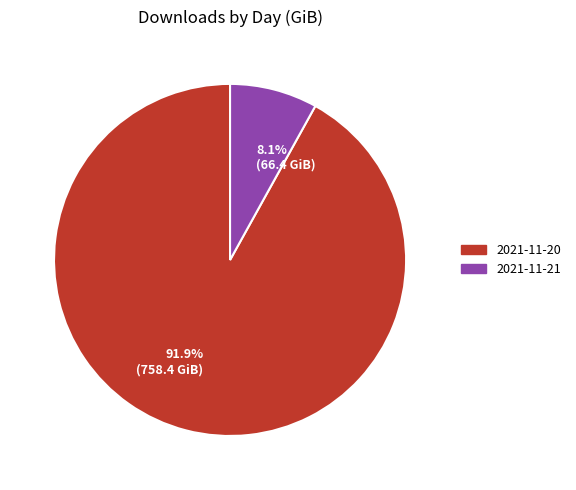

To the nearest percent, what percentage of the pie is 2021-11-21?

8%